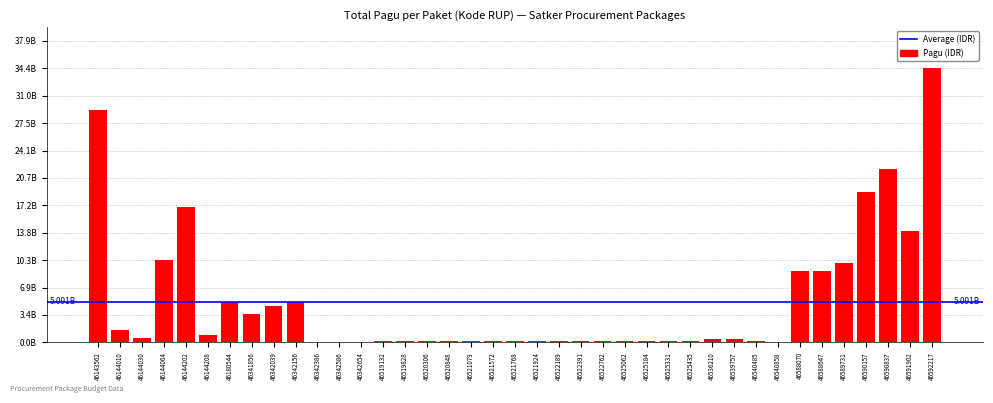

The value at 46591902 is 20672406322. True or false?

False